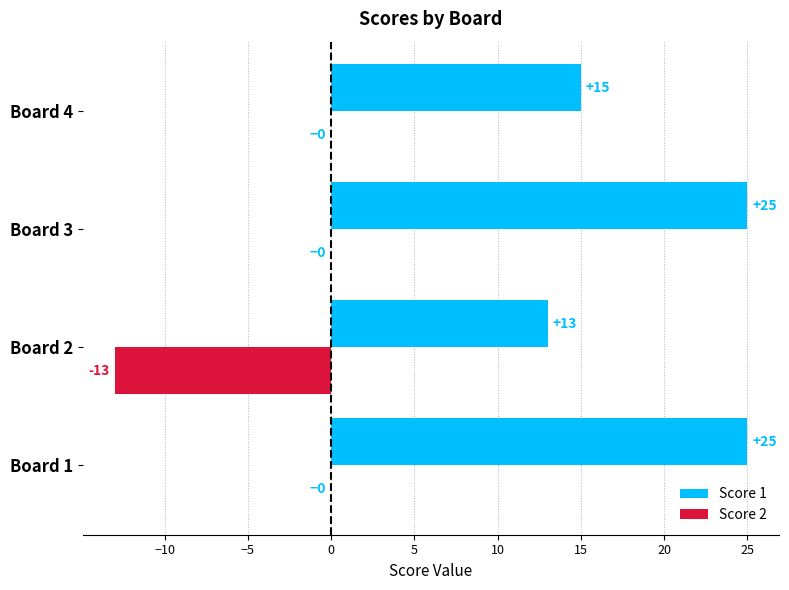

What value does the Score 1 series have at Board 4?

15